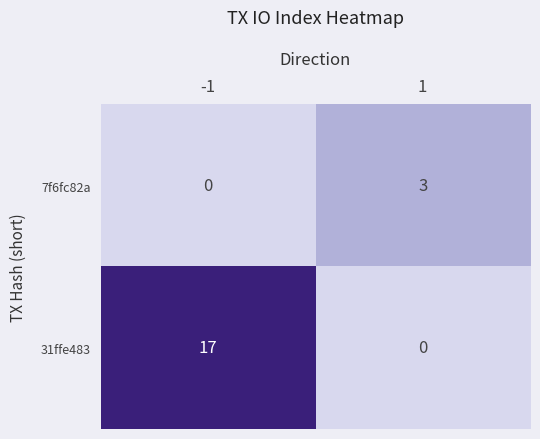

Is the value of 7f6fc82a at 1 greater than the value of 31ffe483 at -1?

No